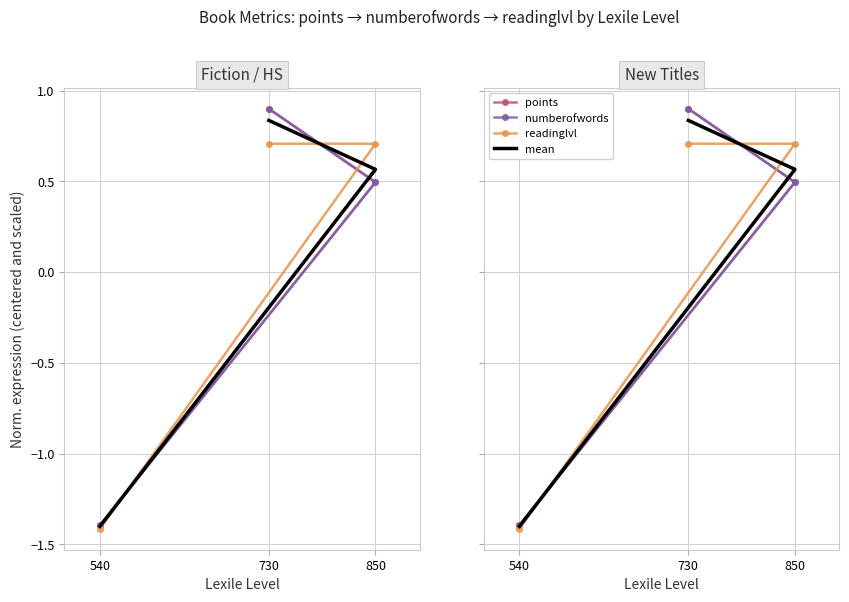

What is the label of the 3rd point from the right?

540